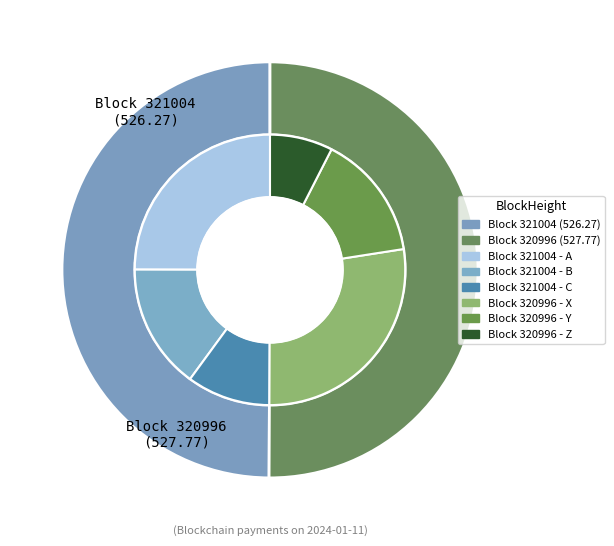

Is the sum of 321004 and 320996 greater than half?

Yes